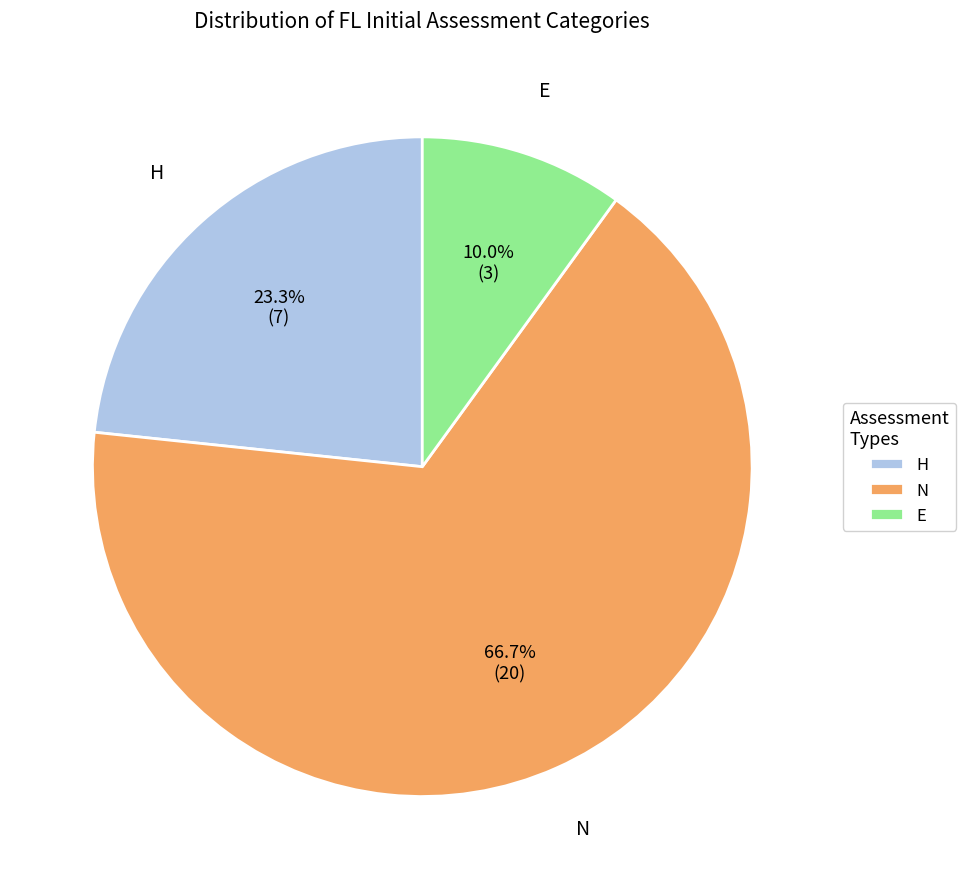

Does any single category account for the majority?

Yes